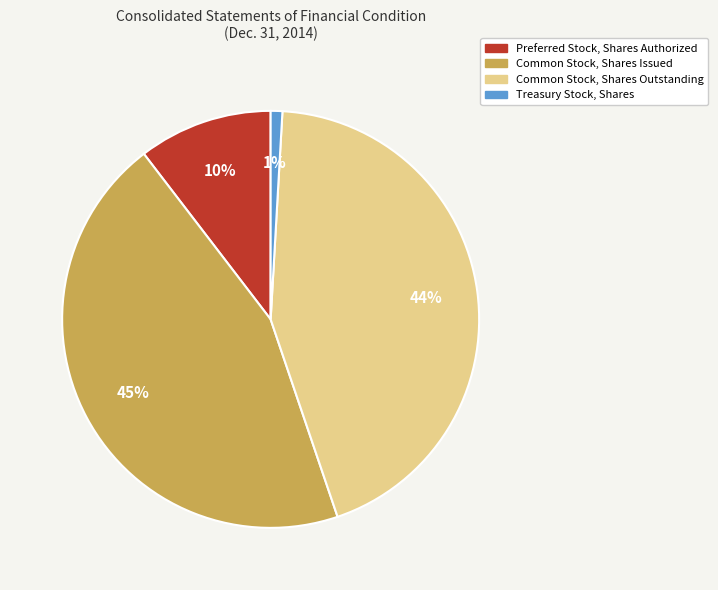

Is it true that Treasury Stock, Shares is 1% of the pie?

True